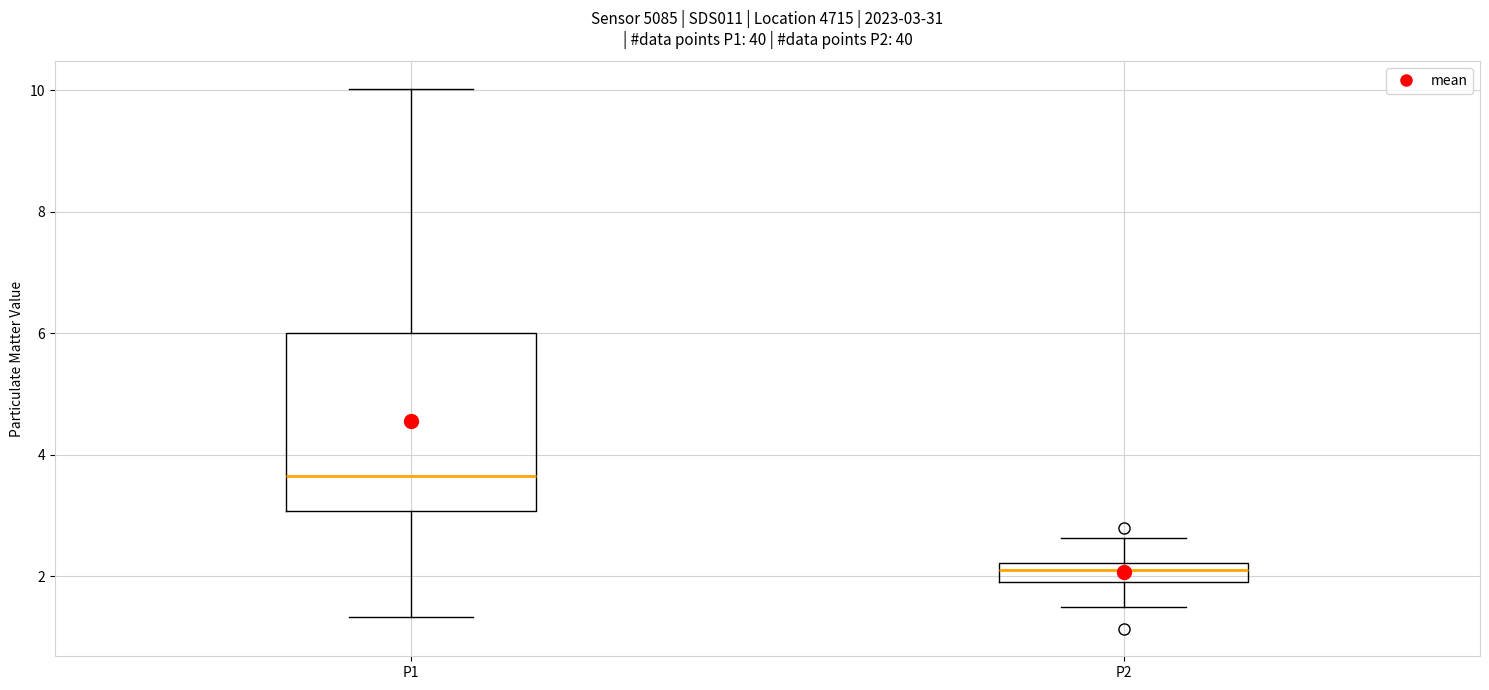

Which box has the highest median line?

P1